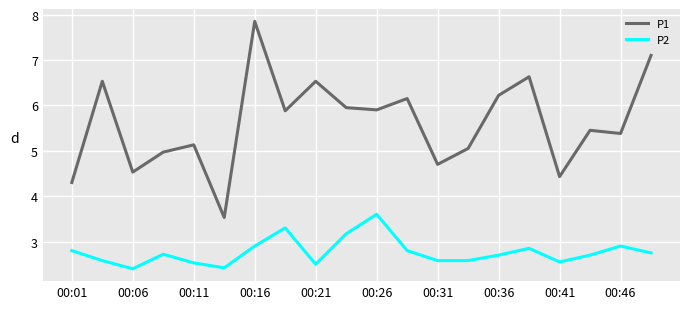

Which series has the largest total across all categories?

P1